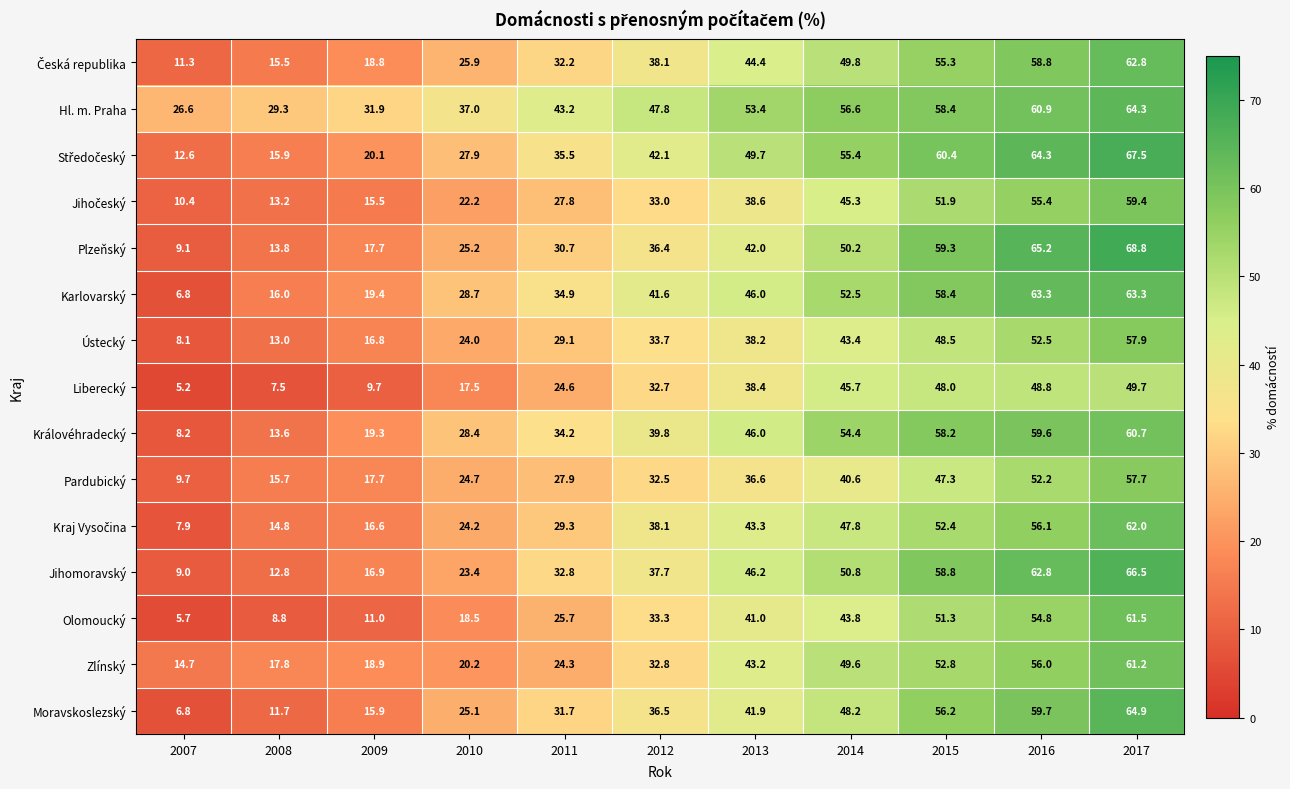

Where is Plzeňský nearest to the value 38?

2012